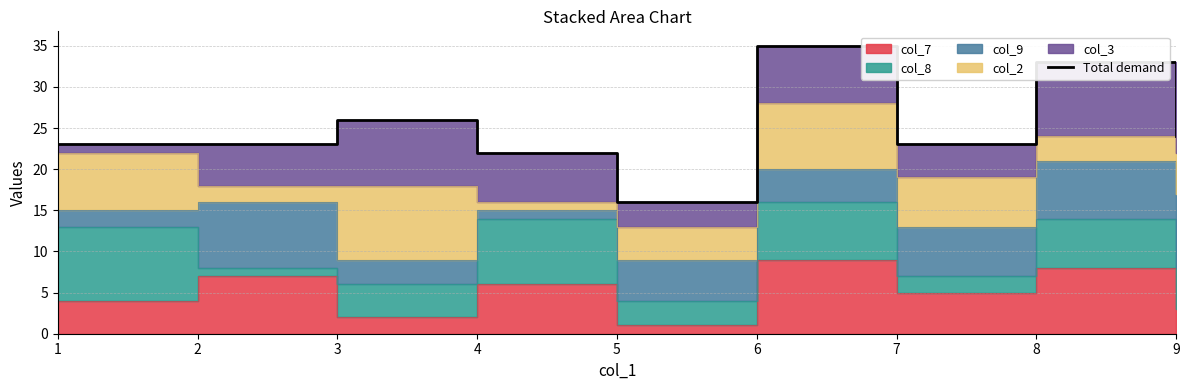

What is the value of the 5th point from the left?

16